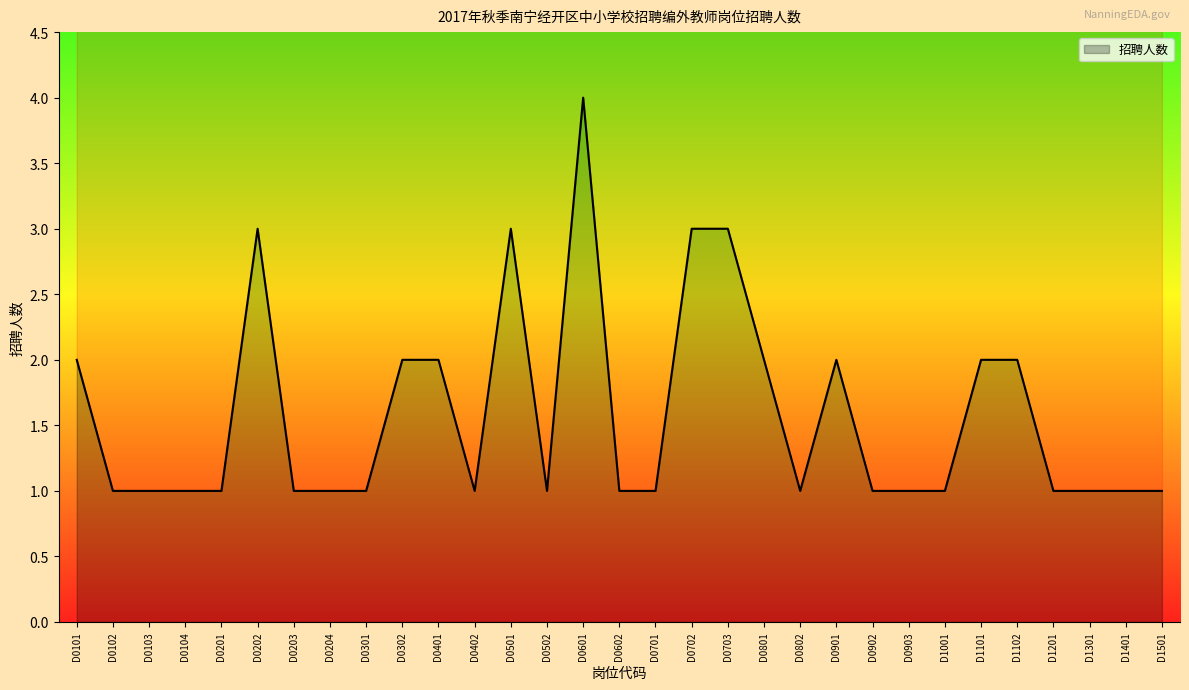

How many series are shown in this chart?

1